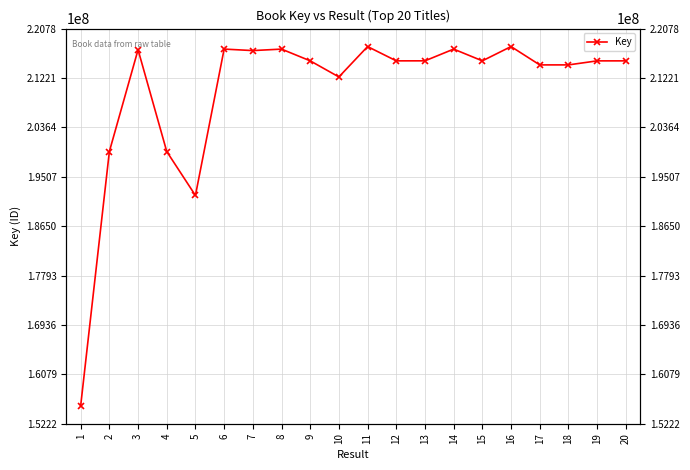

What is the minimum value shown in the chart?

155339808